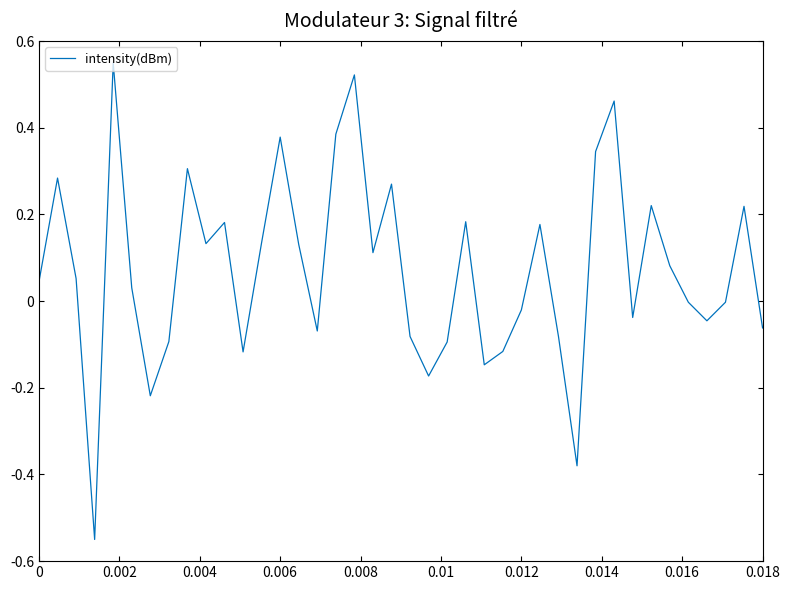

How many lines are shown in the chart?

1